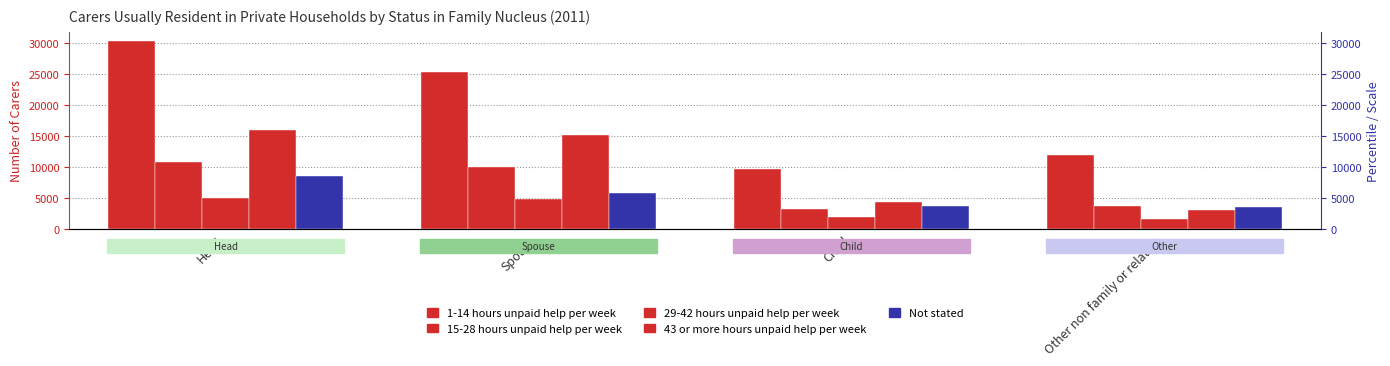

Which series has the widest spread of values?

1-14 hours unpaid help per week